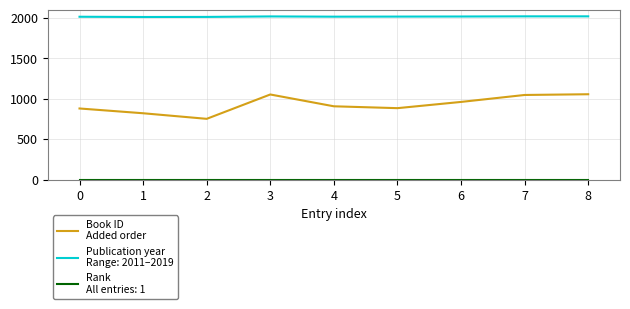

How many lines are shown in the chart?

3